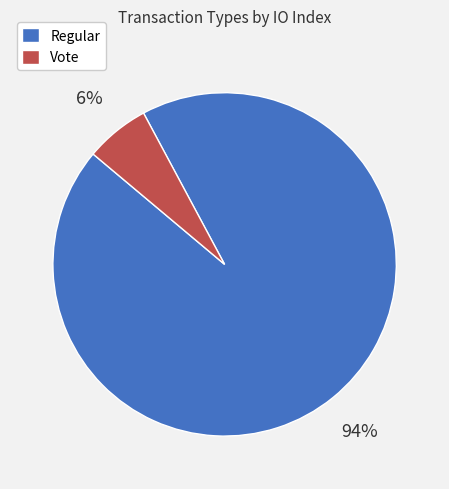

To the nearest percent, what percentage of the pie is Vote?

6%